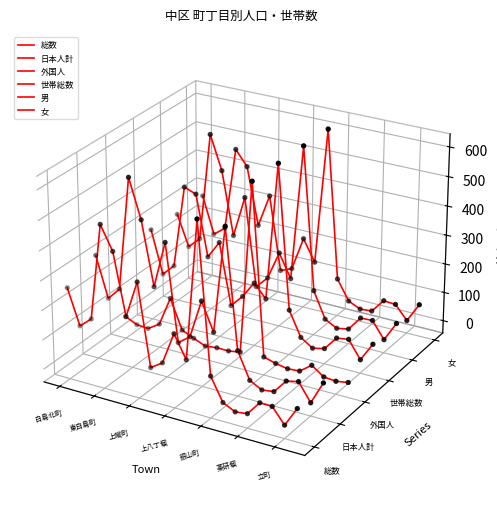

Which series contains the highest Y value?

女